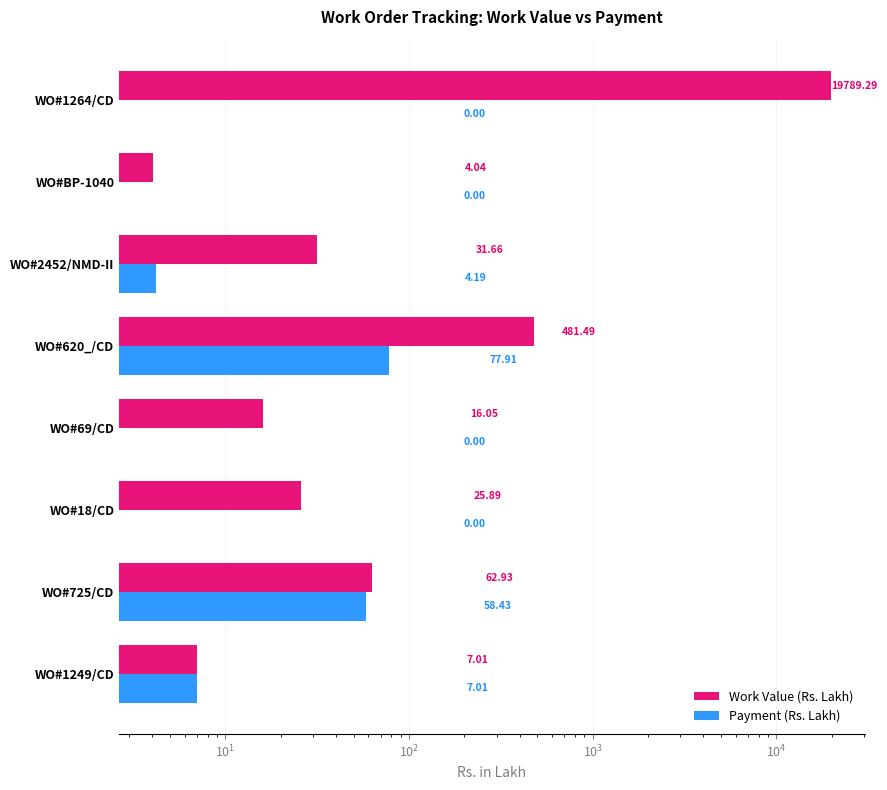

Are the bars horizontal?

Yes